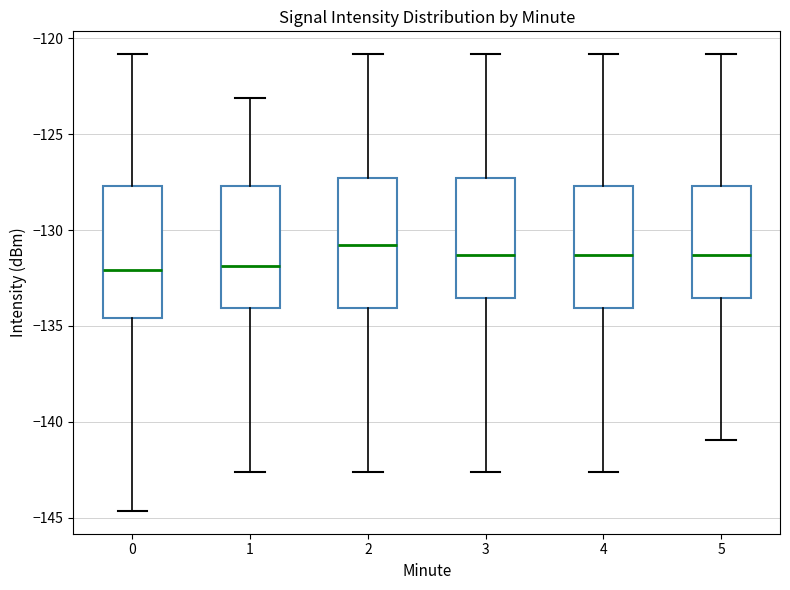

Reading left to right, transcribe this box plot: for each box, give where its median line is, the range the box spans, and where its two whiskers end, as read against the y-axis. The values are not printed on the chart, so give them approximately, as read against the axis.

0: median -132.0, box -134.5 to -127.5, whiskers -144.5 to -121.0
1: median -132.0, box -134.0 to -127.5, whiskers -142.5 to -123.0
2: median -131.0, box -134.0 to -127.5, whiskers -142.5 to -121.0
3: median -131.5, box -133.5 to -127.5, whiskers -142.5 to -121.0
4: median -131.5, box -134.0 to -127.5, whiskers -142.5 to -121.0
5: median -131.5, box -133.5 to -127.5, whiskers -141.0 to -121.0